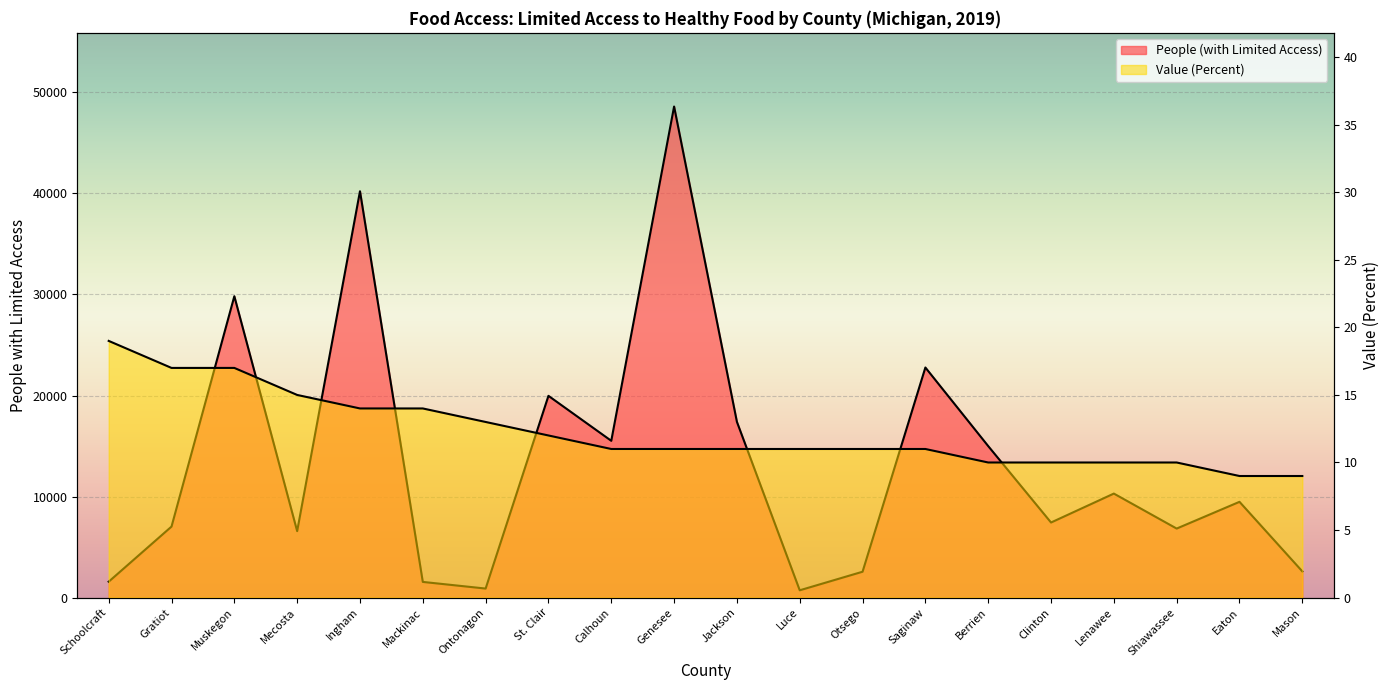

What is the label of the 15th point from the right?

Mackinac